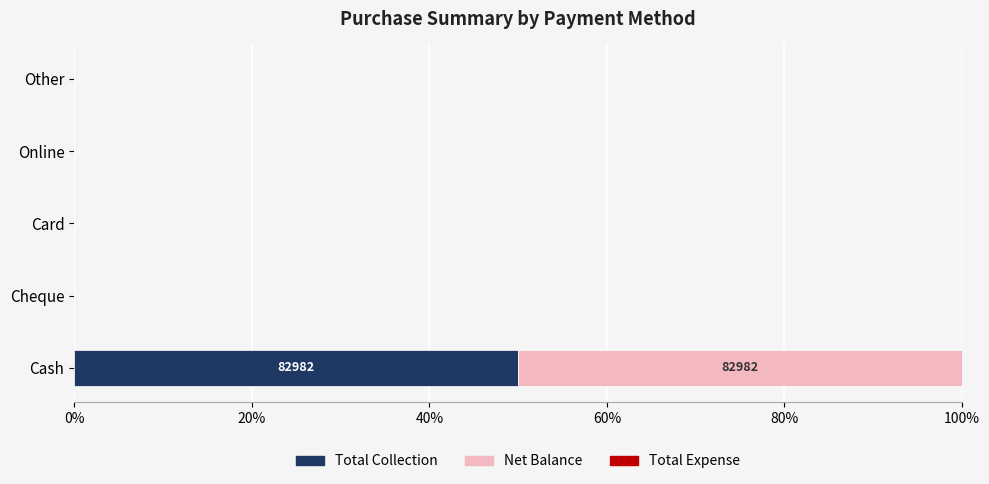

Is it true that Total Collection equals 0 at Cheque?

True